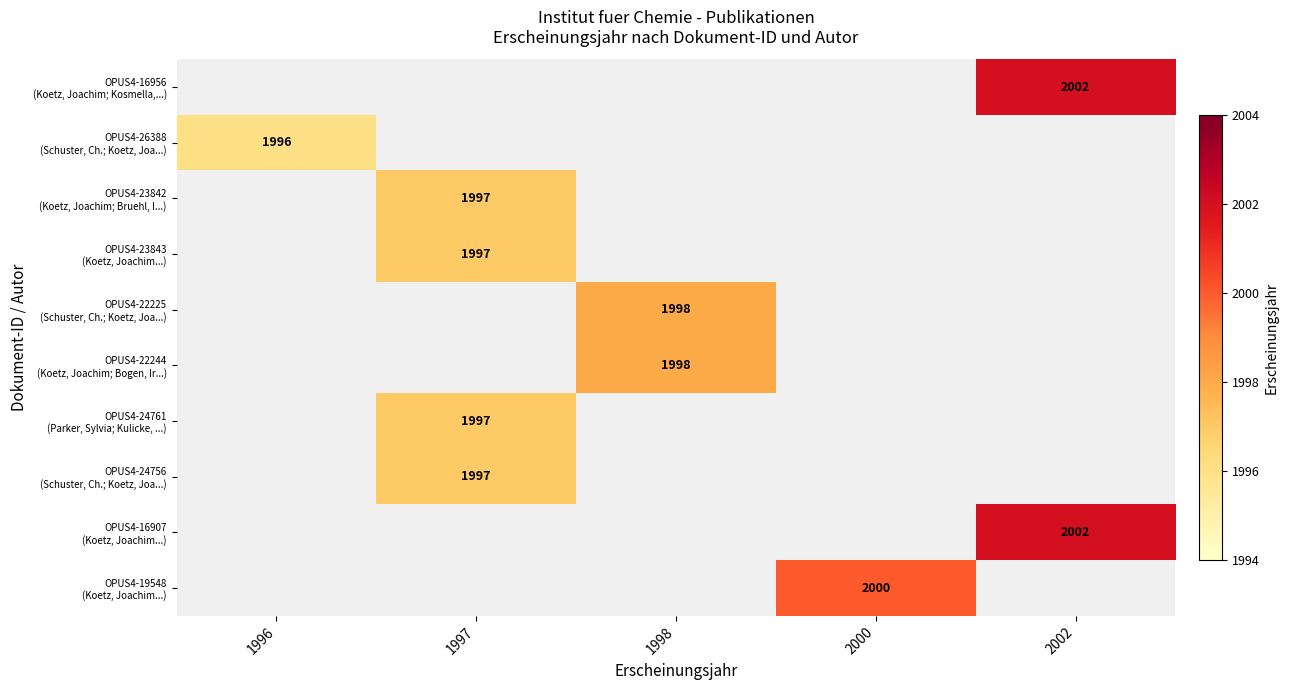

Is the value of OPUS4-22225 (Schuster, Ch.; Koetz, Joa...) at 1997 greater than the value of OPUS4-26388 (Schuster, Ch.; Koetz, Joa...) at 1996?

No